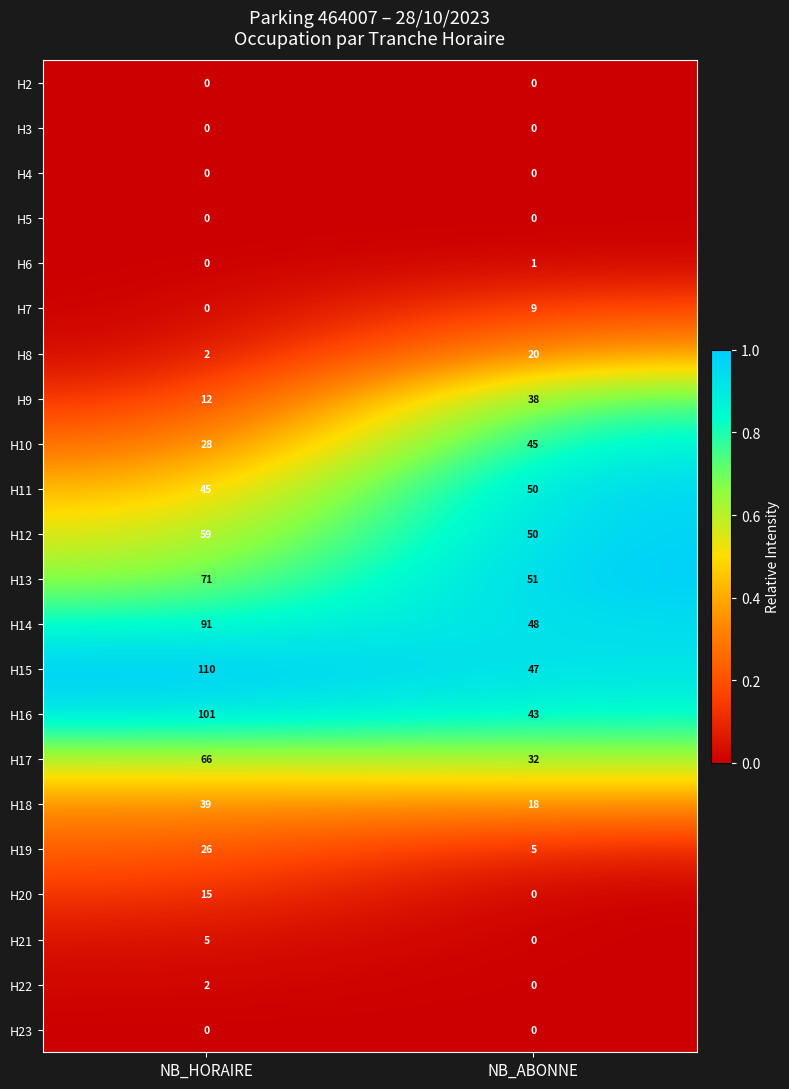

What is the difference between the H7 values at NB_HORAIRE and NB_ABONNE?

9